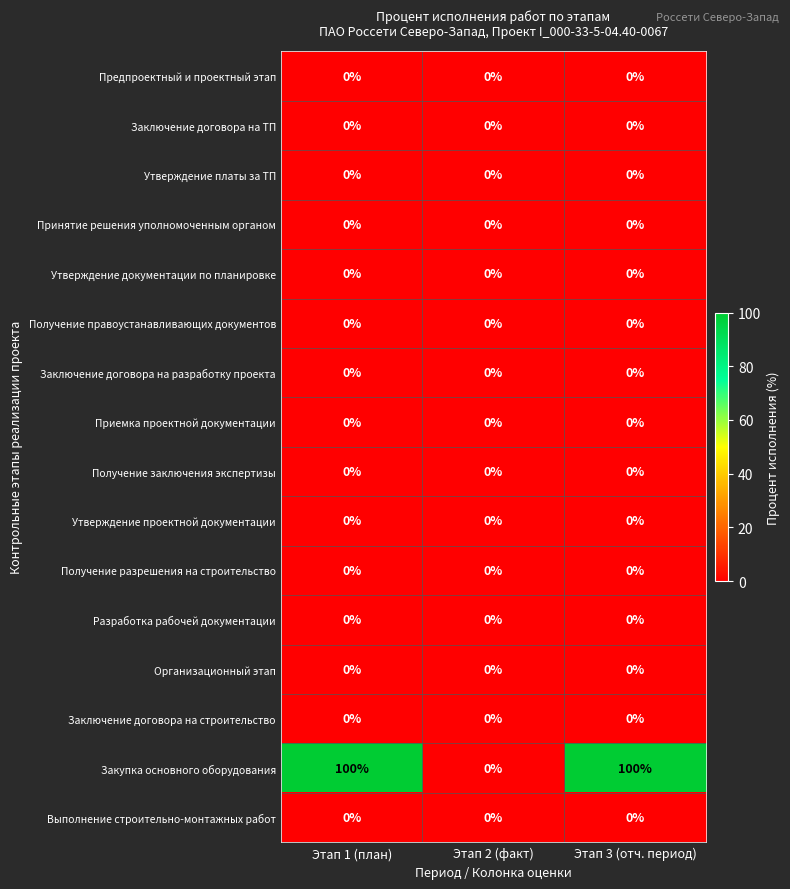

Which series has the largest total across all categories?

Закупка основного оборудования